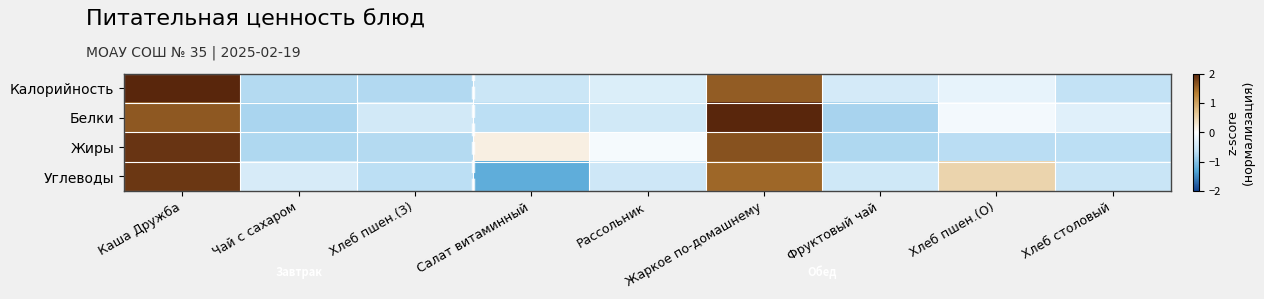

Reading right to left, list all the values displayed in this chart.

Калорийность: Хлеб столовый=-0.6	Хлеб пшен.(О)=-0.2	Фруктовый чай=-0.4	Жаркое по-домашнему=1.6	Рассольник=-0.4	Салат витаминный=-0.5	Хлеб пшен.(З)=-0.7	Чай с сахаром=-0.7	Каша Дружба=2.1
Белки: Хлеб столовый=-0.3	Хлеб пшен.(О)=-0.1	Фруктовый чай=-0.8	Жаркое по-домашнему=2.0	Рассольник=-0.5	Салат витаминный=-0.7	Хлеб пшен.(З)=-0.5	Чай с сахаром=-0.8	Каша Дружба=1.6
Жиры: Хлеб столовый=-0.7	Хлеб пшен.(О)=-0.7	Фруктовый чай=-0.8	Жаркое по-домашнему=1.7	Рассольник=-0.1	Салат витаминный=0.2	Хлеб пшен.(З)=-0.7	Чай с сахаром=-0.8	Каша Дружба=1.9
Углеводы: Хлеб столовый=-0.5	Хлеб пшен.(О)=0.5	Фруктовый чай=-0.5	Жаркое по-домашнему=1.5	Рассольник=-0.5	Салат витаминный=-1.2	Хлеб пшен.(З)=-0.7	Чай с сахаром=-0.4	Каша Дружба=1.9